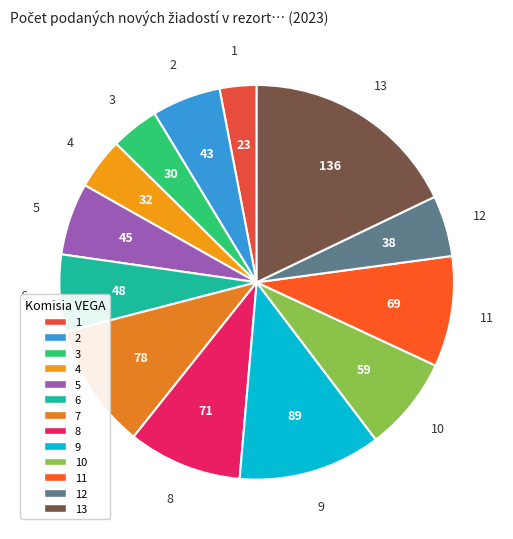

Is there a majority slice in this chart?

No